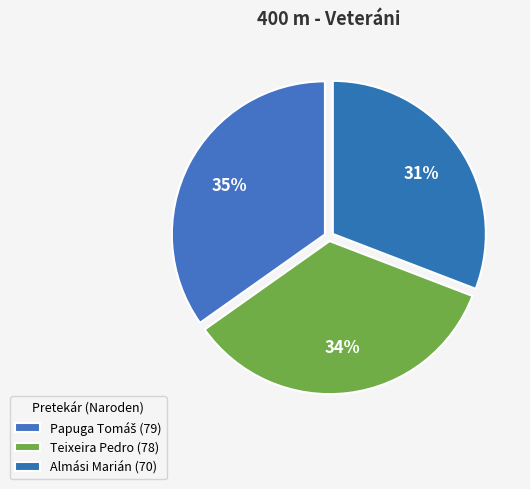

How many segments does this pie chart have?

3